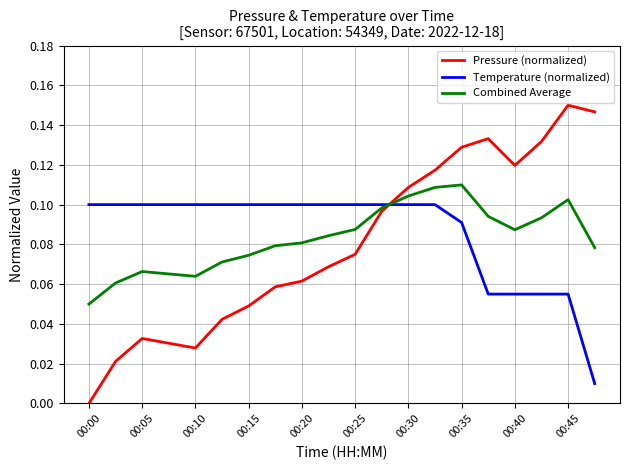

How many times do Temperature (normalized) and Pressure (normalized) cross each other?

1